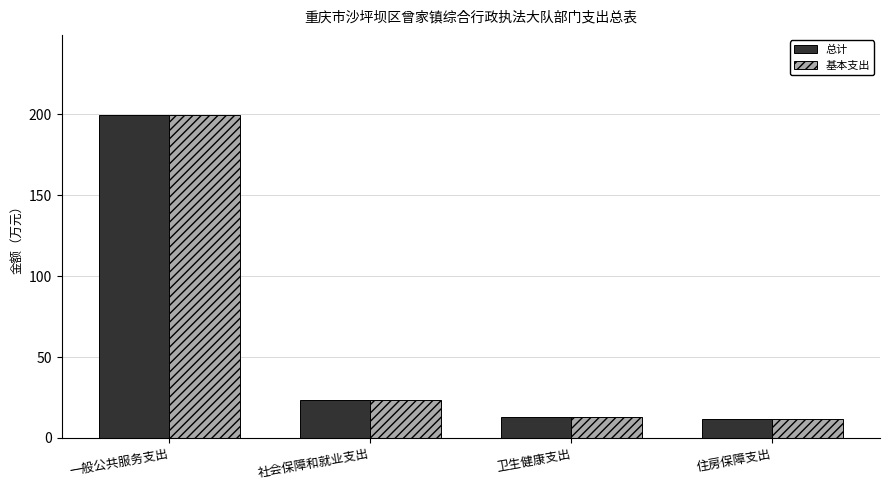

Is it true that 总计 equals 338.4 at 一般公共服务支出?

False